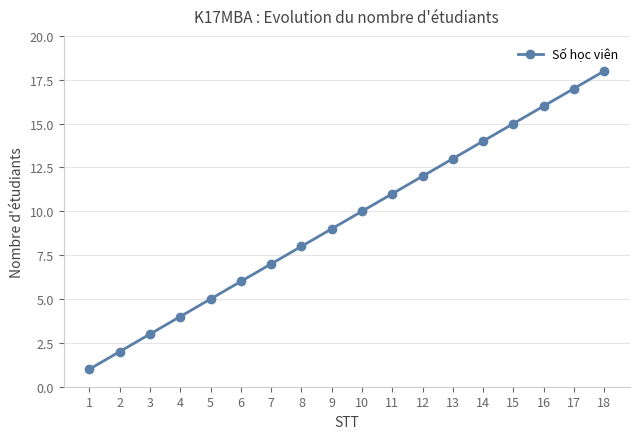

List the labels in order of value, smallest first.

1, 2, 3, 4, 5, 6, 7, 8, 9, 10, 11, 12, 13, 14, 15, 16, 17, 18